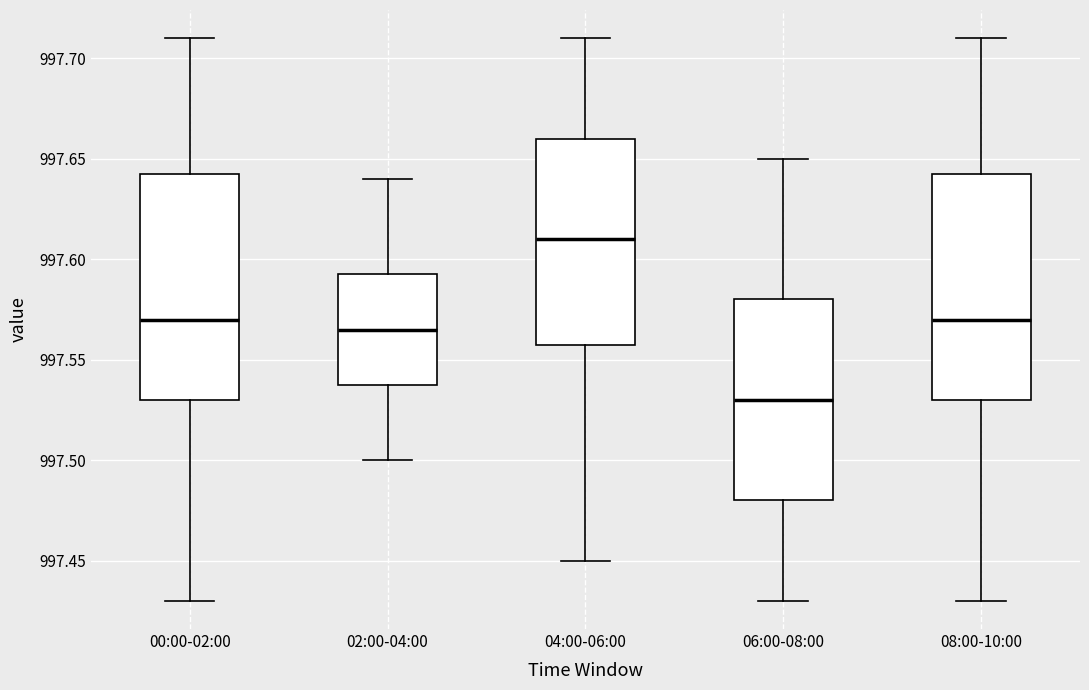

Reading left to right, transcribe this box plot: for each box, give where its median line is, the range the box spans, and where its two whiskers end, as read against the y-axis. The values are not printed on the chart, so give them approximately, as read against the axis.

00:00-02:00: median 997.570, box 997.530 to 997.645, whiskers 997.430 to 997.710
02:00-04:00: median 997.565, box 997.540 to 997.595, whiskers 997.500 to 997.640
04:00-06:00: median 997.610, box 997.560 to 997.660, whiskers 997.450 to 997.710
06:00-08:00: median 997.530, box 997.480 to 997.580, whiskers 997.430 to 997.650
08:00-10:00: median 997.570, box 997.530 to 997.645, whiskers 997.430 to 997.710